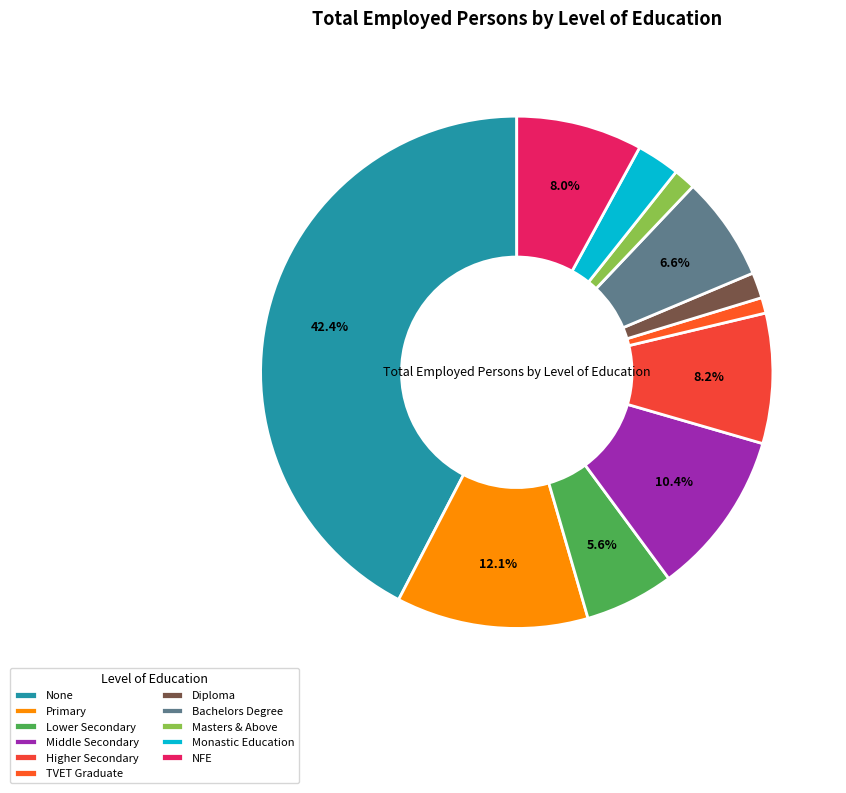

Between NFE and Higher Secondary, which is larger?

Higher Secondary